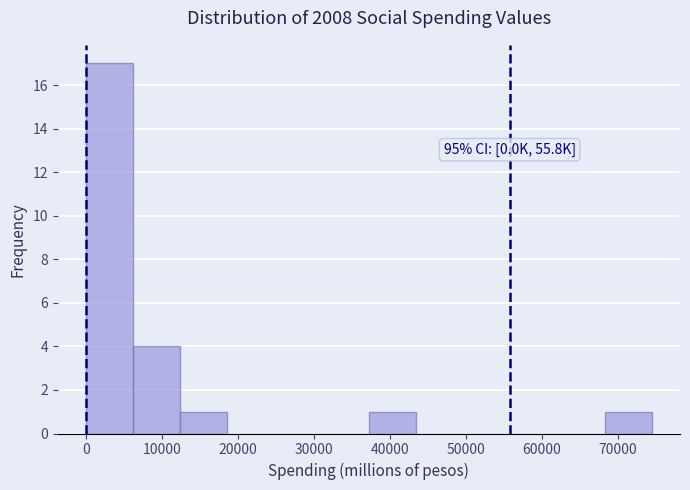

Which range on the x-axis has the tallest bar?

0 to 6000